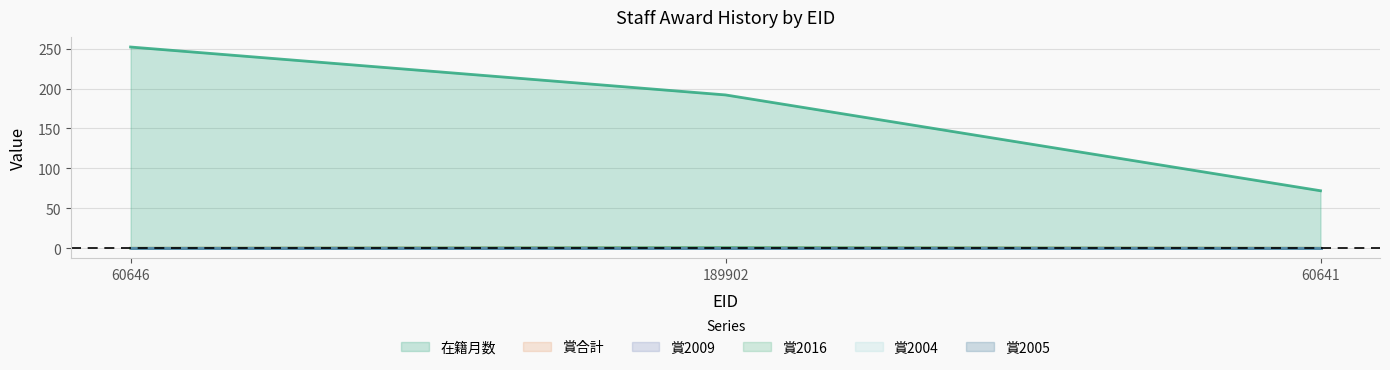

What is the label of the 3rd point from the right?

60646